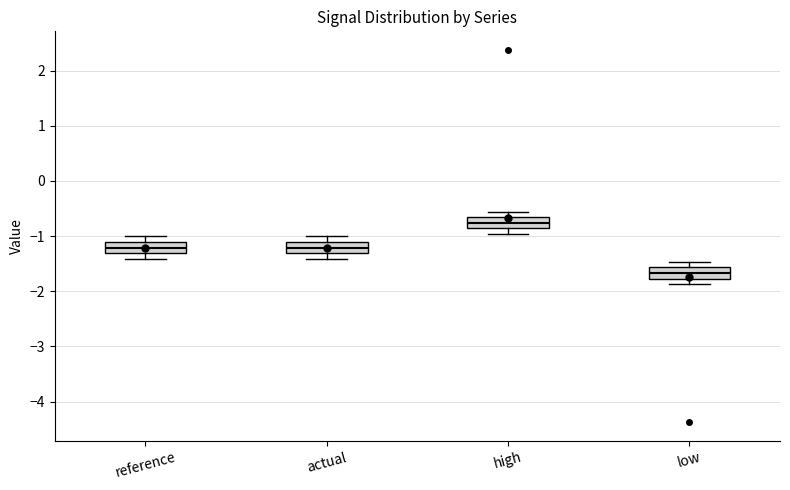

Which box's median line is the highest?

high